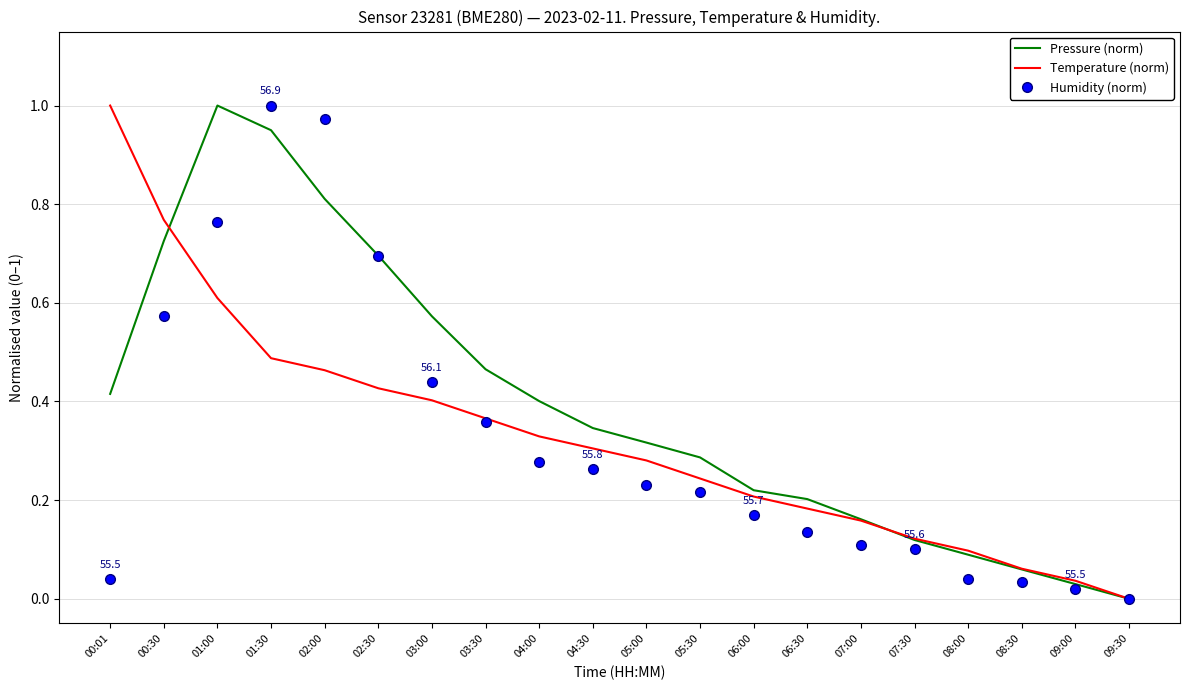

True or false: Pressure (norm) has a value of 0.3 at 04:30.

True